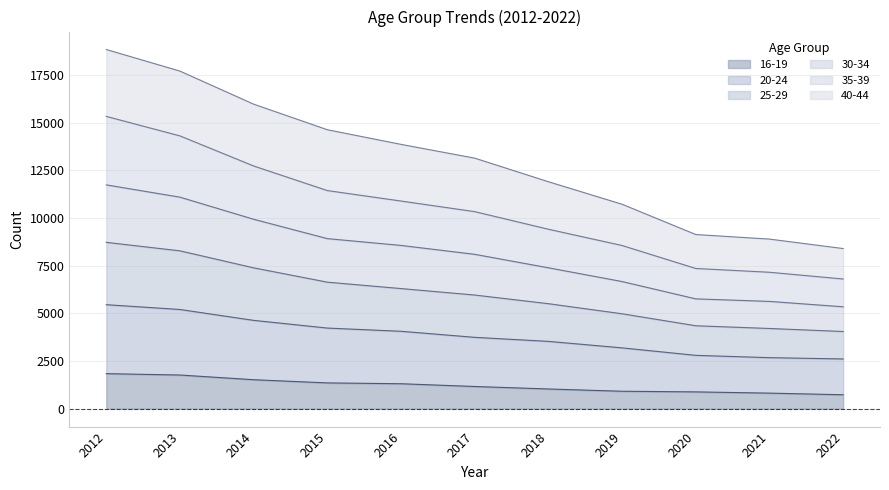

What is the highest value of the 16-19 series?

1836